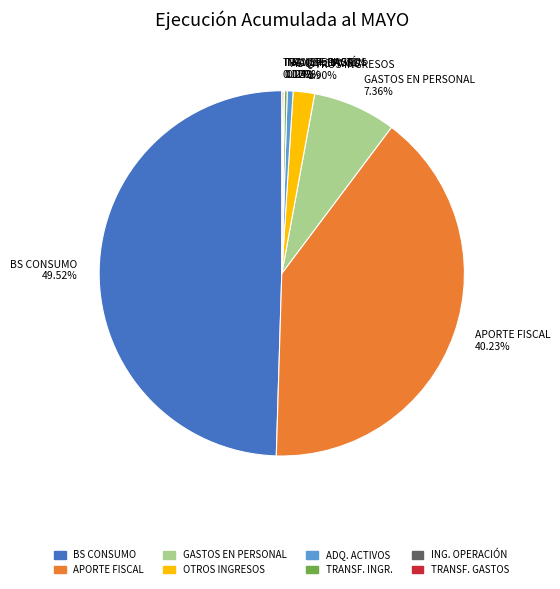

Which category has the biggest portion of the pie?

BS CONSUMO 49.52%